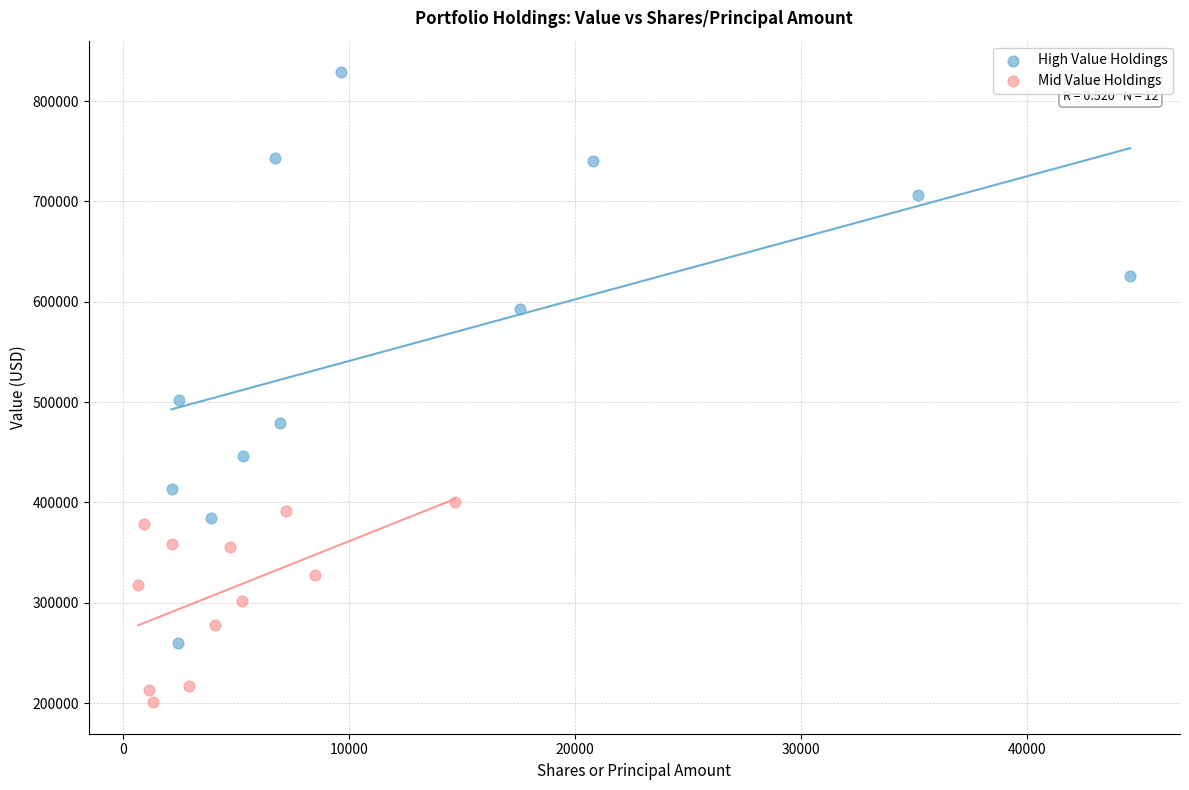

Which series contains the highest Y value?

High Value Holdings